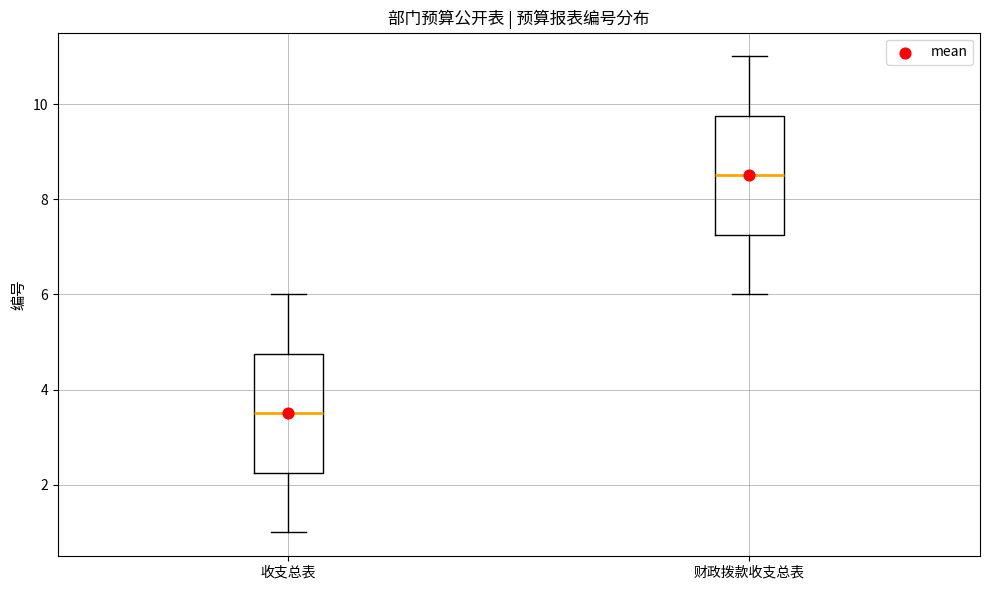

Reading left to right, read every box against the y-axis: the position of its median line, the range the box covers, and the ends of its whiskers. The values are not printed on the chart, so give them approximately, as read against the axis.

收支总表: median 3.6, box 2.2 to 4.8, whiskers 1.0 to 6.0
财政拨款收支总表: median 8.6, box 7.2 to 9.8, whiskers 6.0 to 11.0